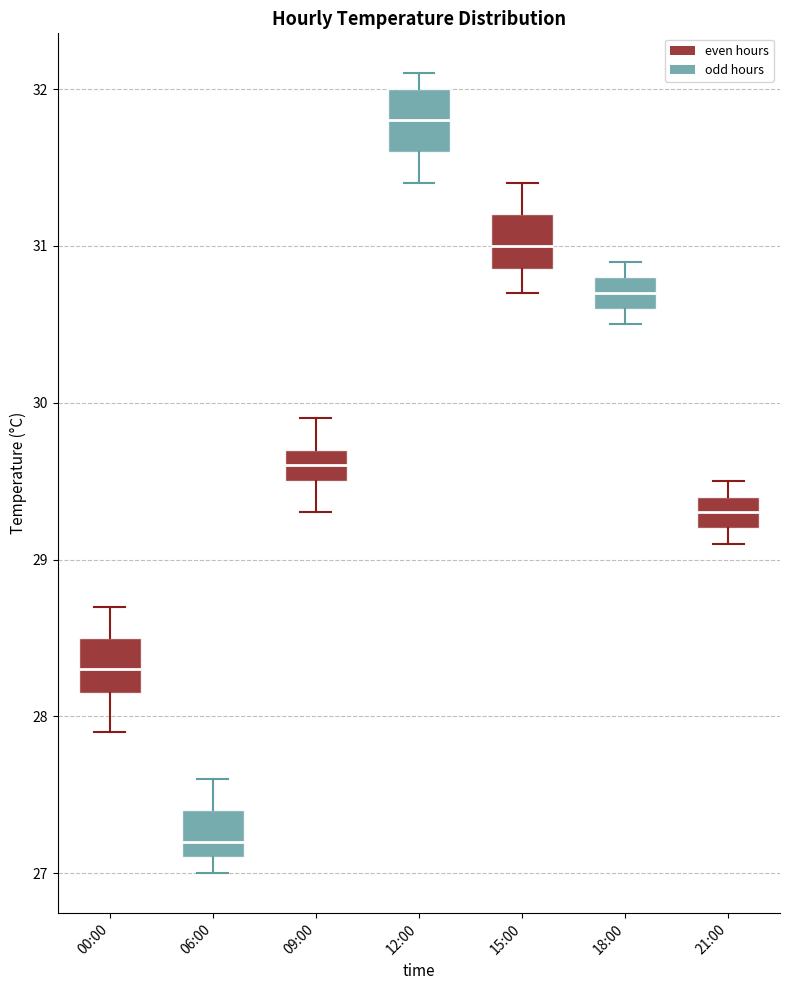

Reading left to right, read every box against the y-axis: the position of its median line, the range the box covers, and the ends of its whiskers. The values are not printed on the chart, so give them approximately, as read against the axis.

00:00: median 28.3, box 28.2 to 28.5, whiskers 27.9 to 28.7
06:00: median 27.2, box 27.1 to 27.4, whiskers 27.0 to 27.6
09:00: median 29.6, box 29.5 to 29.7, whiskers 29.3 to 29.9
12:00: median 31.8, box 31.6 to 32.0, whiskers 31.4 to 32.1
15:00: median 31.0, box 30.9 to 31.2, whiskers 30.7 to 31.4
18:00: median 30.7, box 30.6 to 30.8, whiskers 30.5 to 30.9
21:00: median 29.3, box 29.2 to 29.4, whiskers 29.1 to 29.5